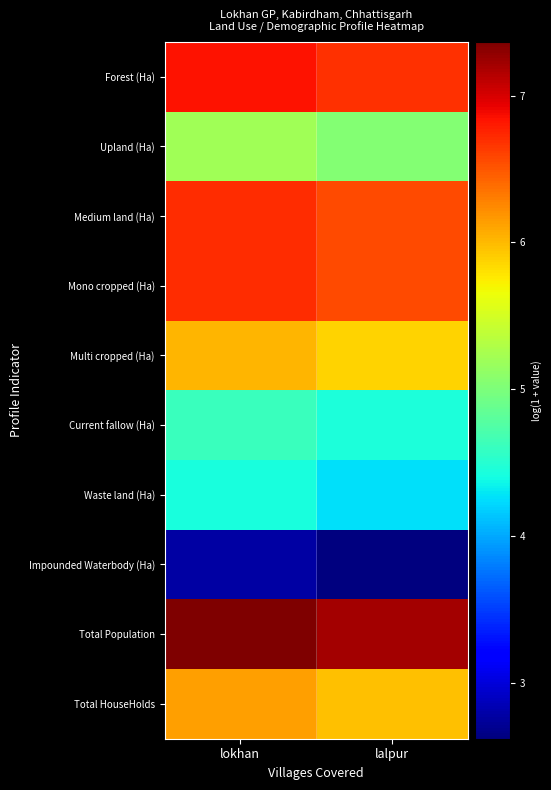

At how many categories does at least one series exceed 6?

2